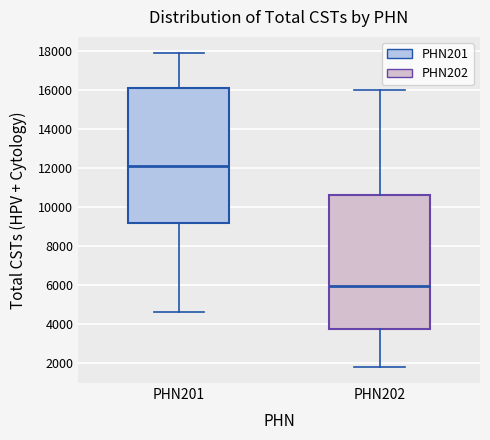

Which box's median line is the highest?

PHN201